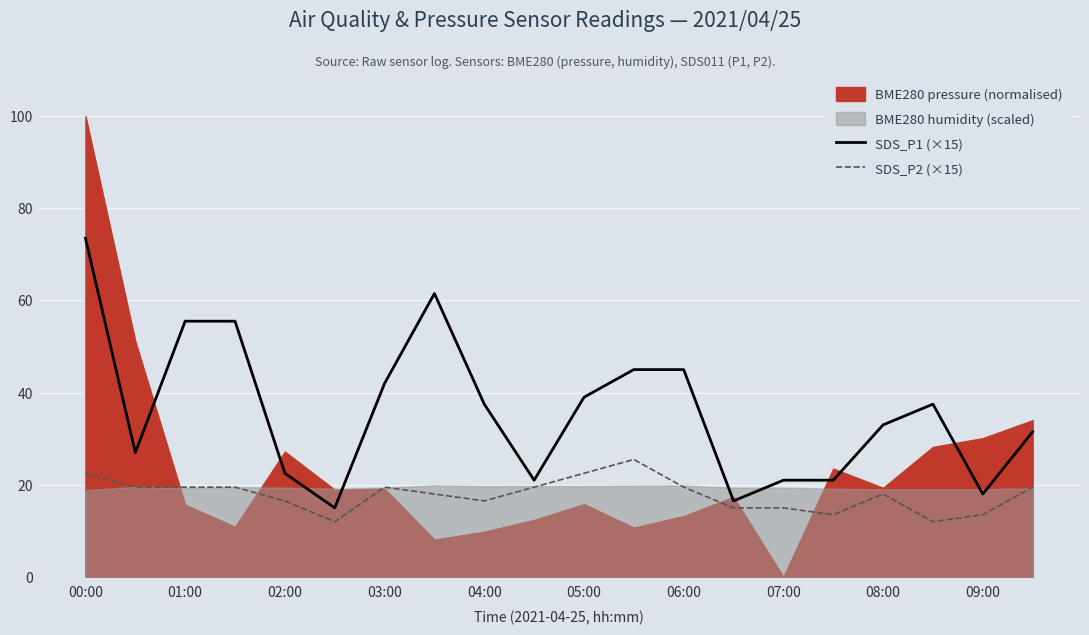

The value of SDS_P1 (×15) at 09:00 is 18.0. True or false?

True